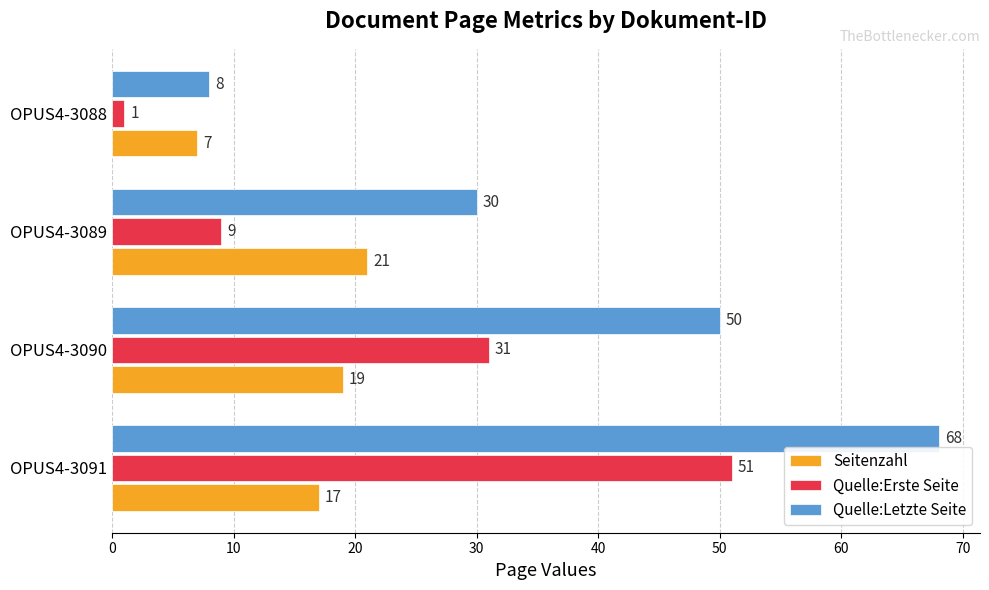

How many Seitenzahl values are between 17 and 21?

3